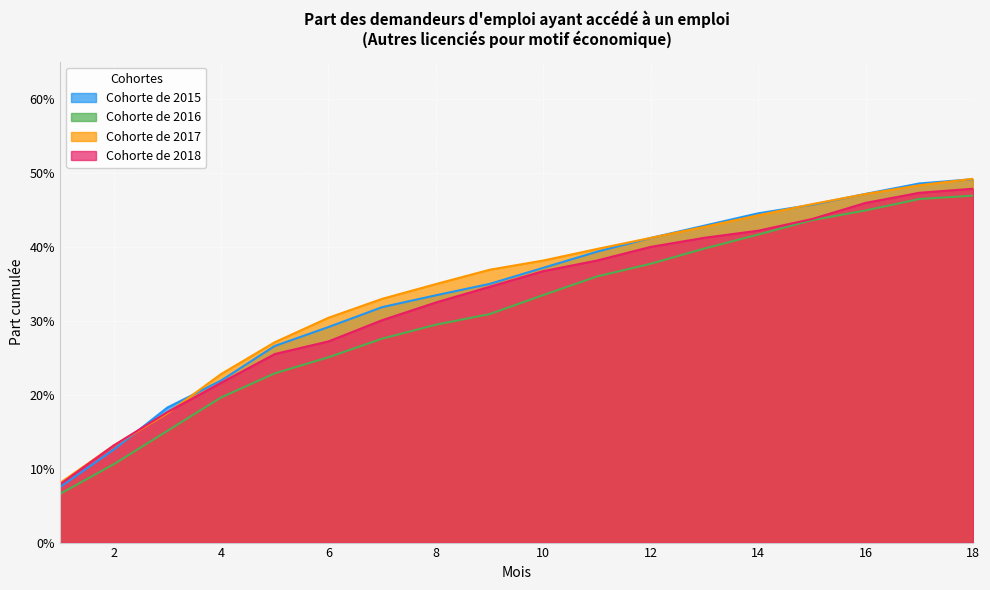

At how many categories does at least one series exceed 0?

18